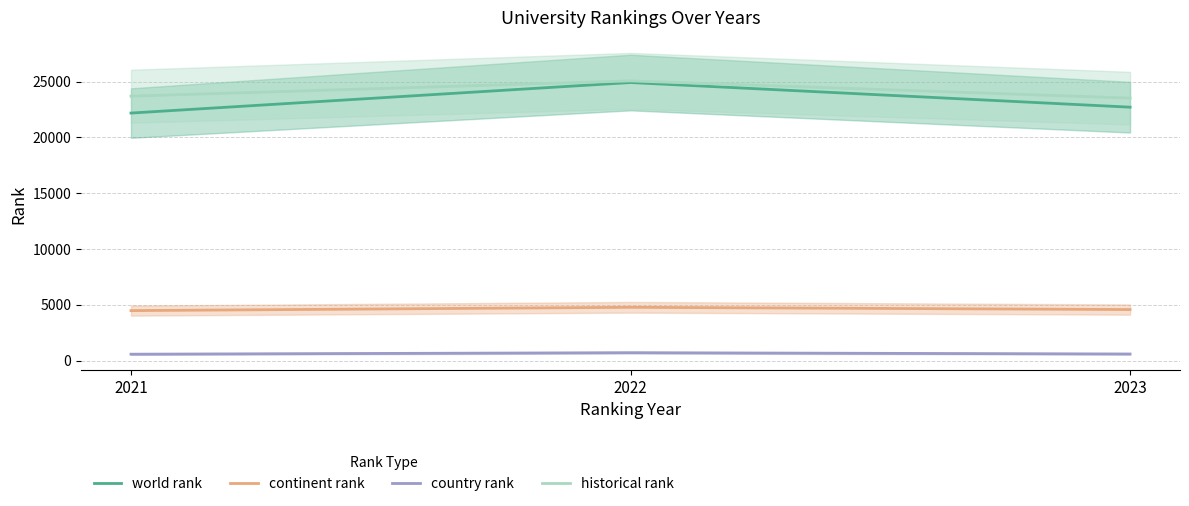

What is the difference between the historical rank values at 2022 and 2021?

1368.5